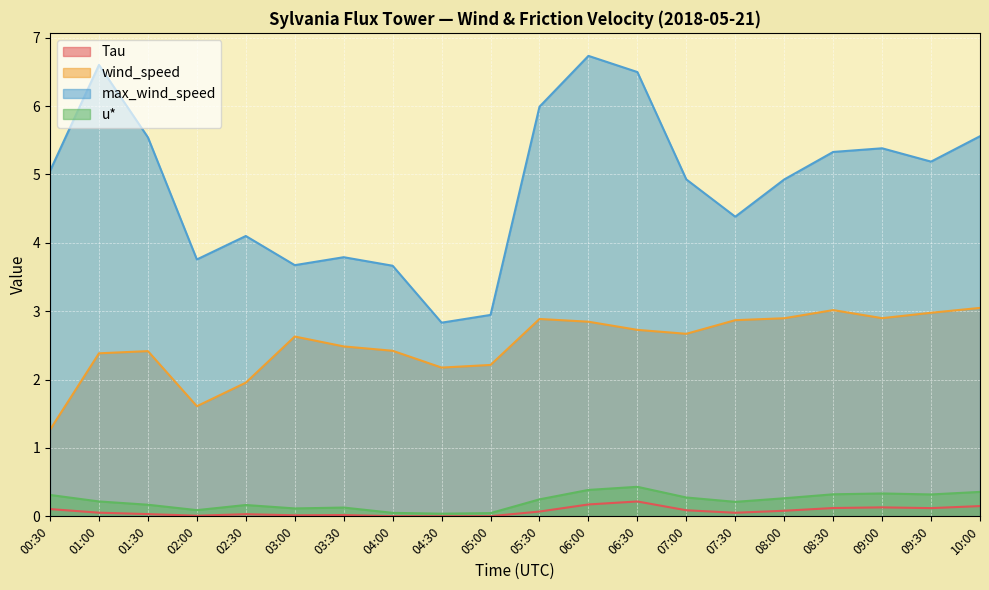

At how many categories does at least one series exceed 5?

10